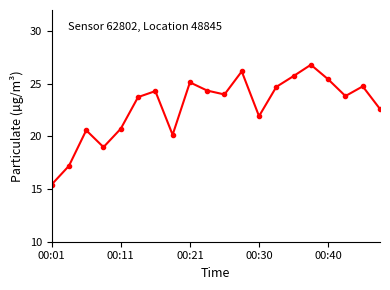

What is the difference between the maximum and second lowest values?

9.6